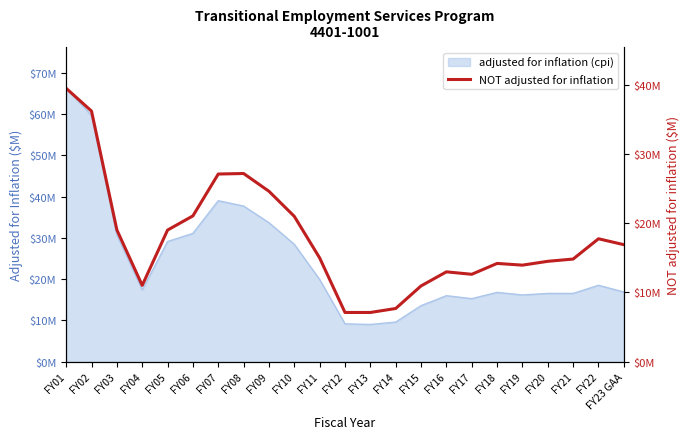

True or false: there are more than 0 points higher than both neighbors.

True